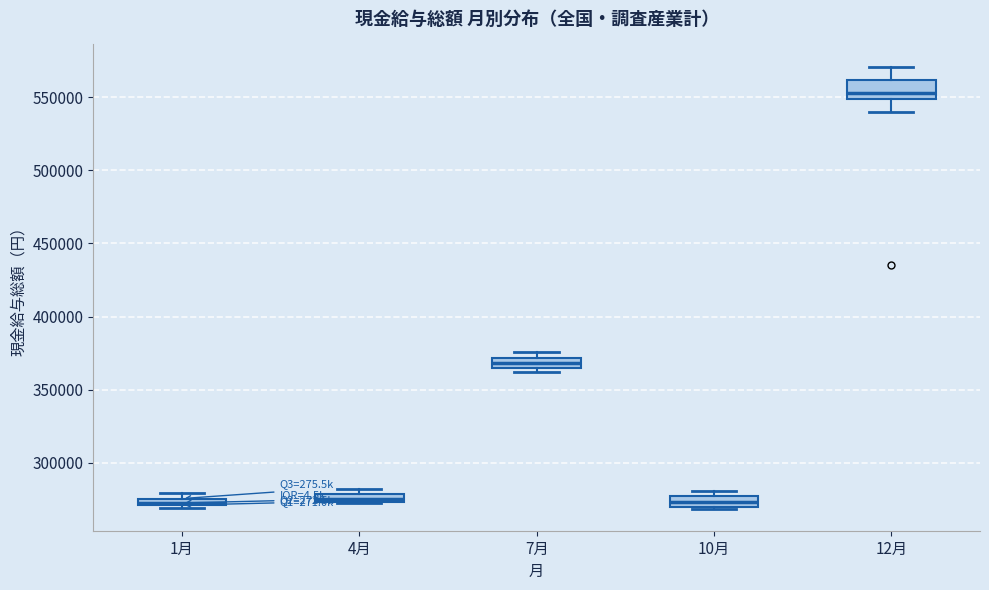

Where is the upper edge of the box for 4月 on the y-axis? The values are not printed on the chart, so give them approximately, as read against the axis.

280000